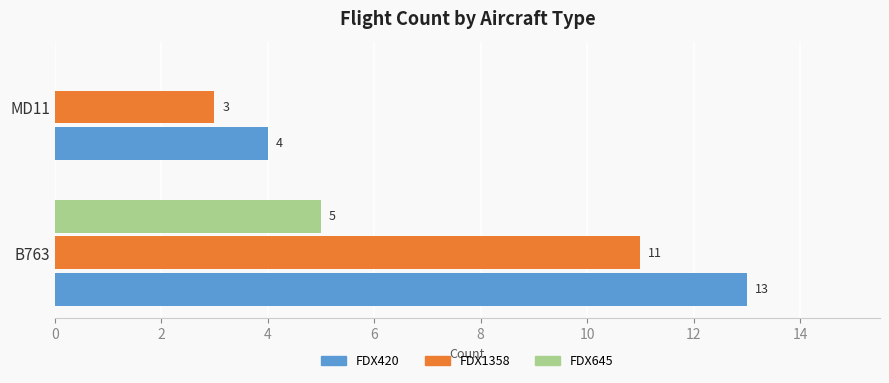

What is the maximum value shown in the chart?

13